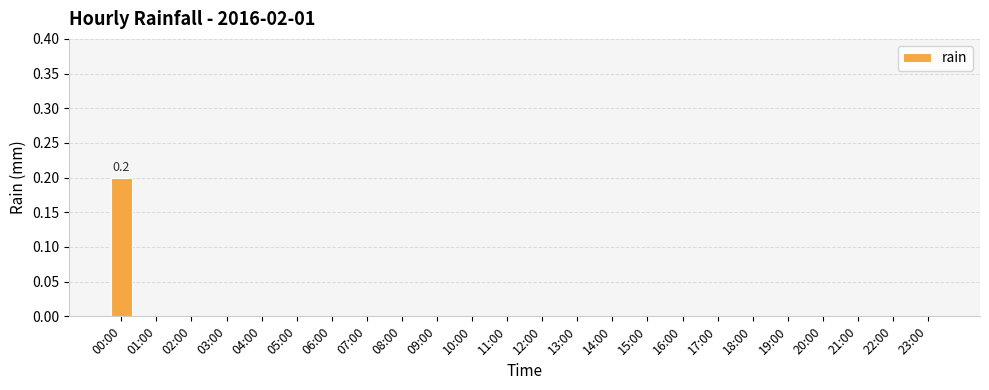

Reading right to left, extract all data points from this chart.

23:00=0.0	22:00=0.0	21:00=0.0	20:00=0.0	19:00=0.0	18:00=0.0	17:00=0.0	16:00=0.0	15:00=0.0	14:00=0.0	13:00=0.0	12:00=0.0	11:00=0.0	10:00=0.0	09:00=0.0	08:00=0.0	07:00=0.0	06:00=0.0	05:00=0.0	04:00=0.0	03:00=0.0	02:00=0.0	01:00=0.0	00:00=0.2